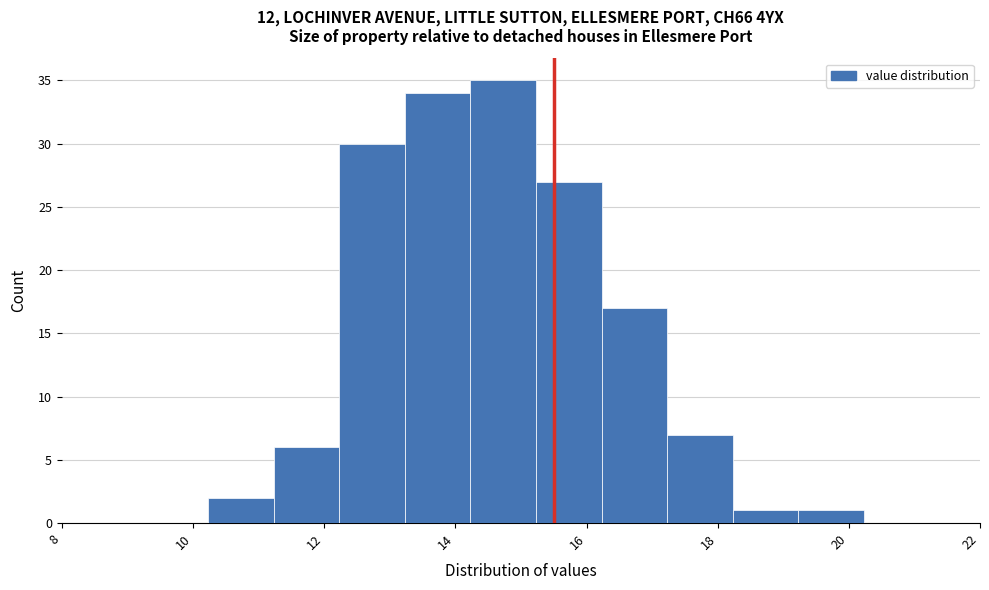

Reading left to right, transcribe this chart: for each bar, give the range it covers on the x-axis and its height. Neither the bar edges nor the heights are printed on the chart, so give them approximately, as read against the axes.

10.2 to 11.2: 2
11.2 to 12.2: 6
12.2 to 13.2: 30
13.2 to 14.2: 34
14.2 to 15.2: 35
15.2 to 16.2: 27
16.2 to 17.2: 17
17.2 to 18.2: 7
18.2 to 19.2: 1
19.2 to 20.2: 1